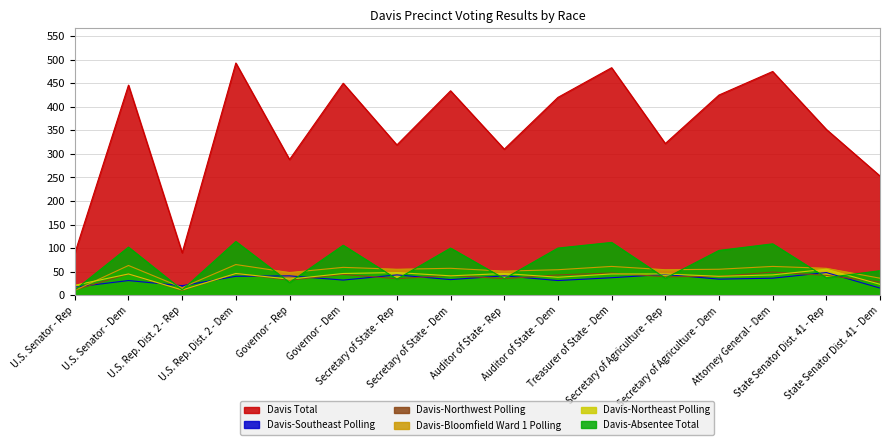

Where is the first local minimum for Davis-Absentee Total?

U.S. Rep. Dist. 2 - Rep